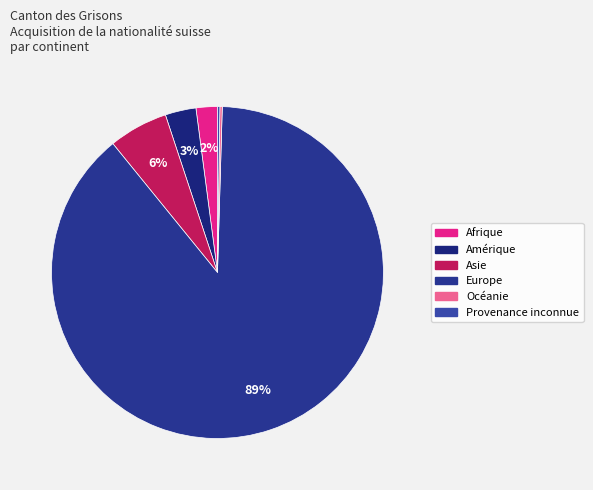

What percentage is the Asie slice, to the nearest percent?

6%